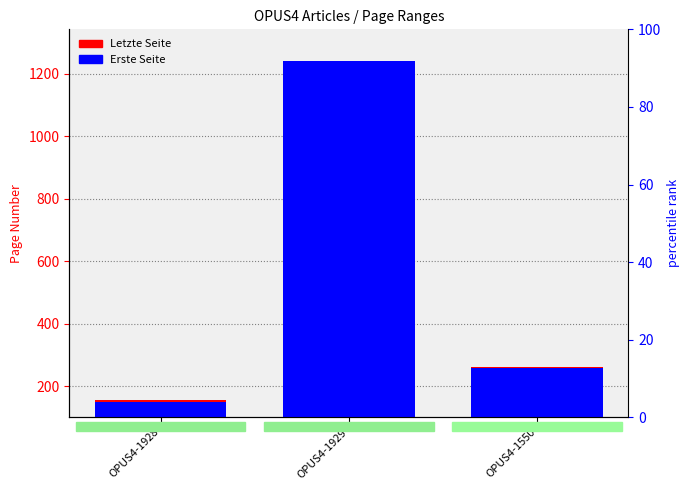

How many data points in Letzte Seite are less than 260?

1